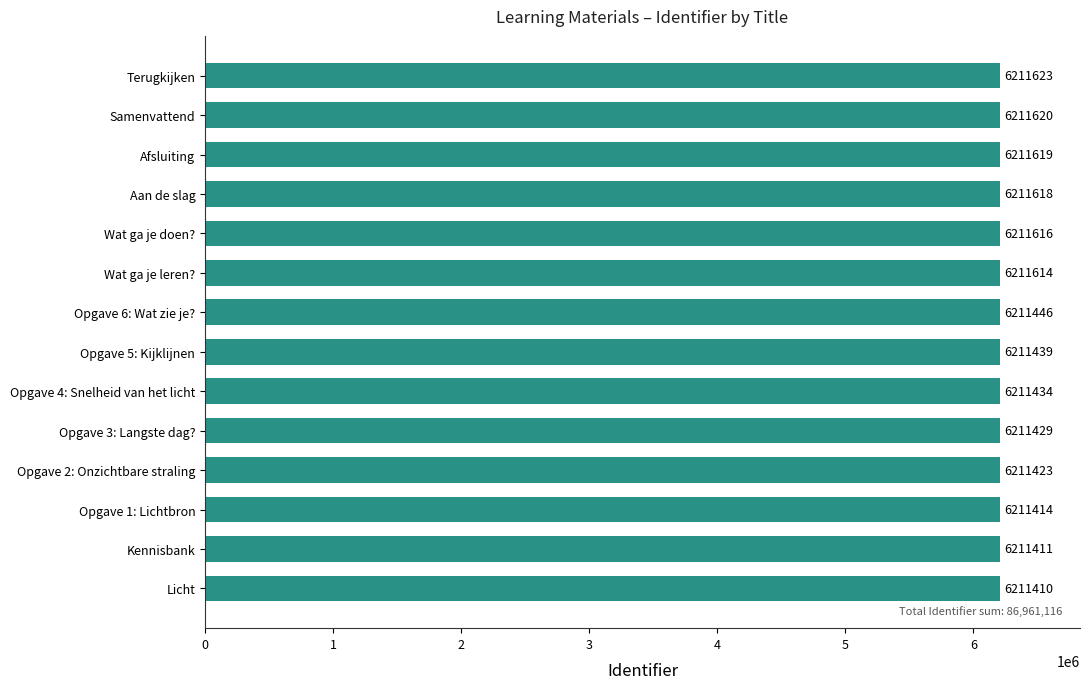

List the labels in order of value, smallest first.

Licht, Kennisbank, Opgave 1: Lichtbron, Opgave 2: Onzichtbare straling, Opgave 3: Langste dag?, Opgave 4: Snelheid van het licht, Opgave 5: Kijklijnen, Opgave 6: Wat zie je?, Wat ga je leren?, Wat ga je doen?, Aan de slag, Afsluiting, Samenvattend, Terugkijken